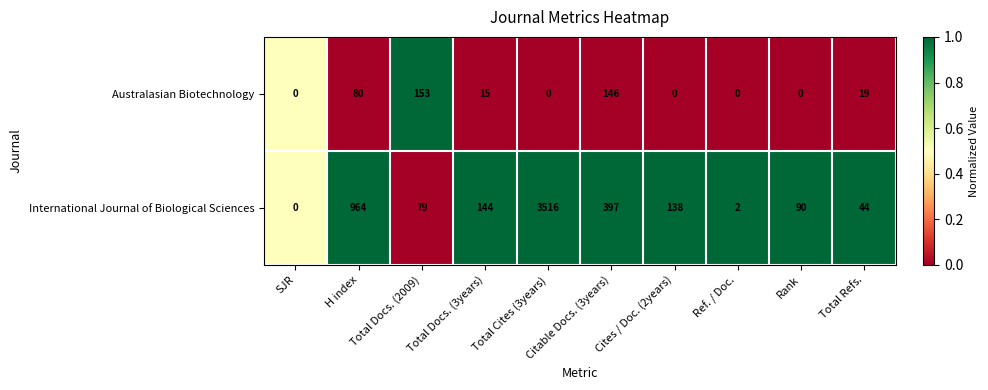

At which category is the sum across all series the highest?

Total Cites (3years)